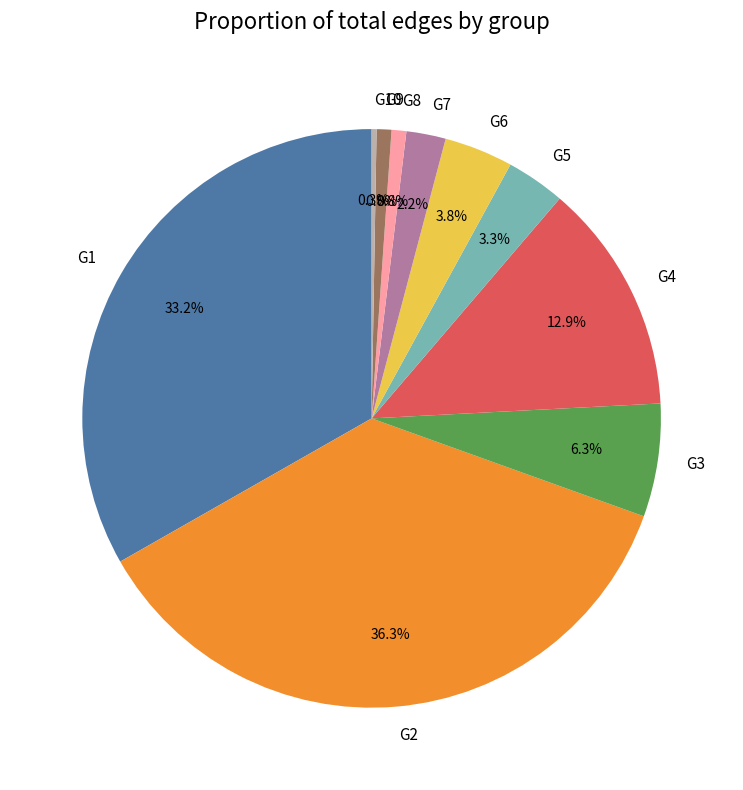

To the nearest percent, what is the difference between the G6 and G1 slice percentages?

29%